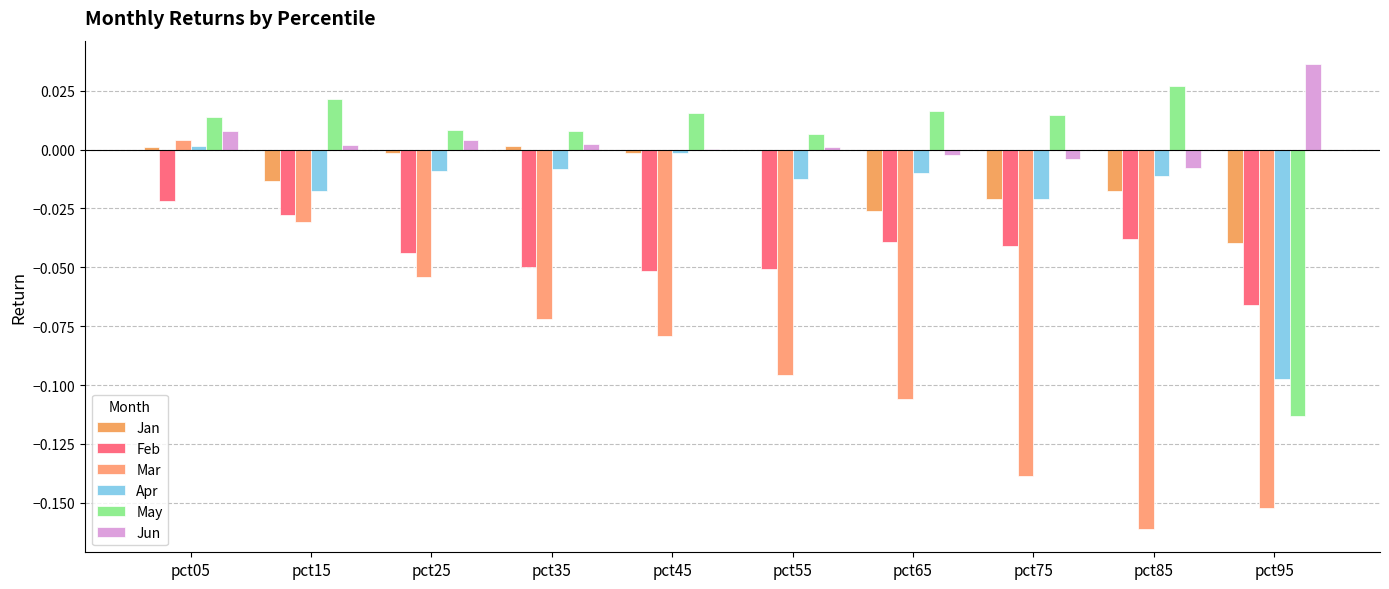

How many series are shown in this chart?

6